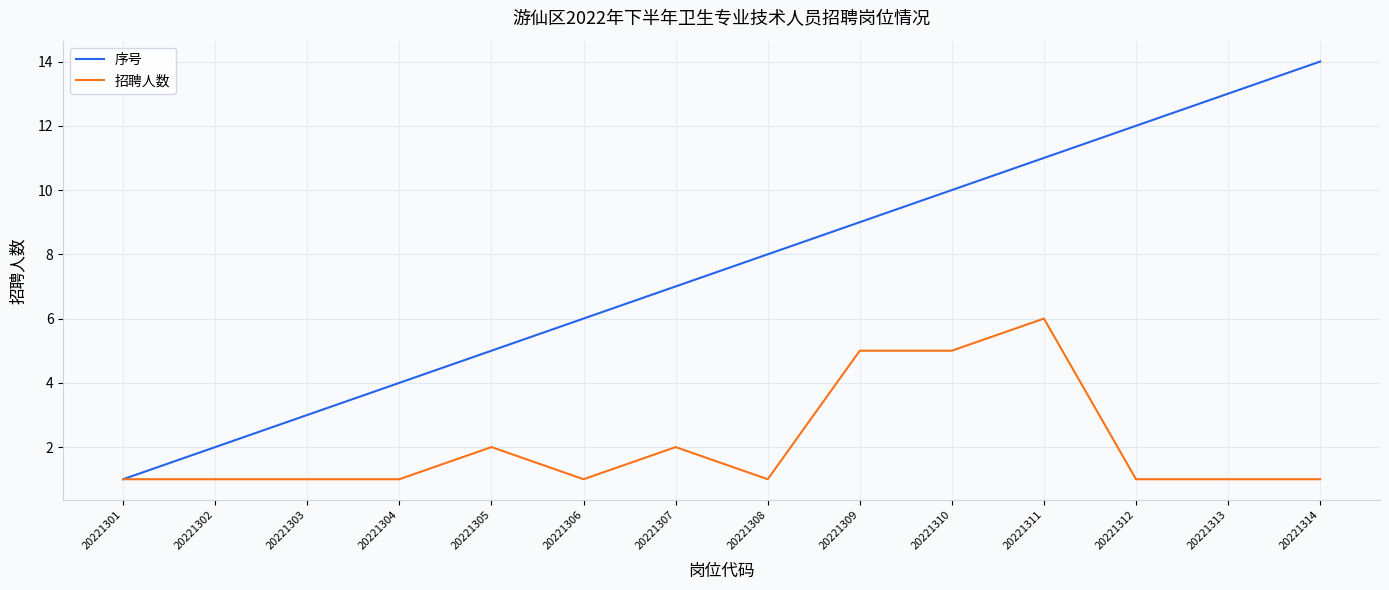

Rank the series at 20221312 from highest to lowest value.

序号, 招聘人数